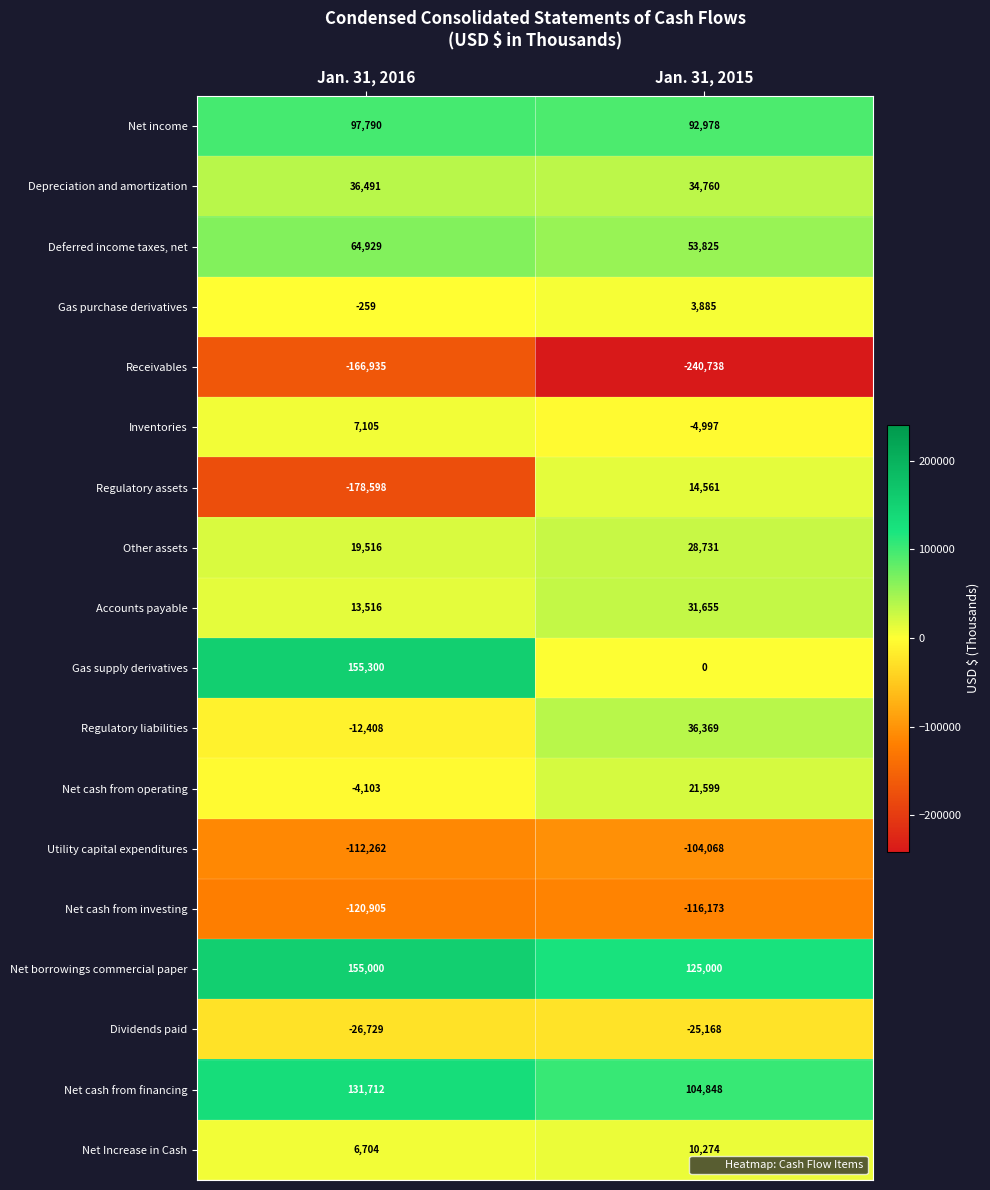

Which series changed the most between Jan. 31, 2016 and Jan. 31, 2015?

Regulatory assets